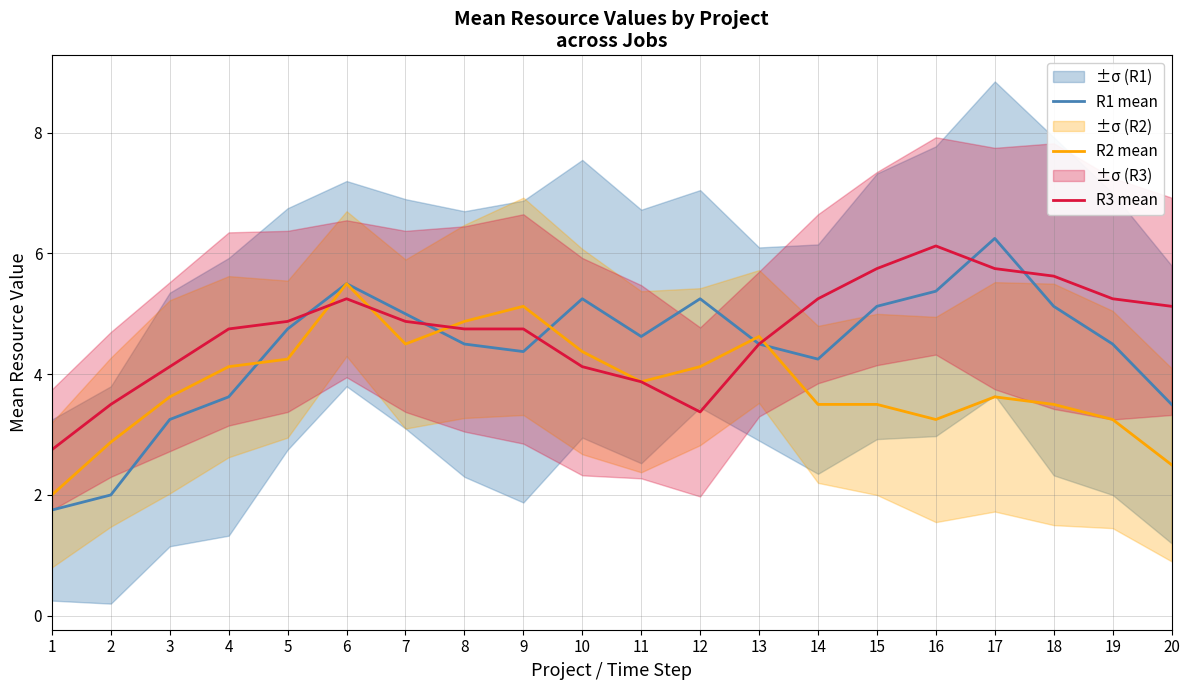

The value of R3 mean at 3 is 7.1. True or false?

False